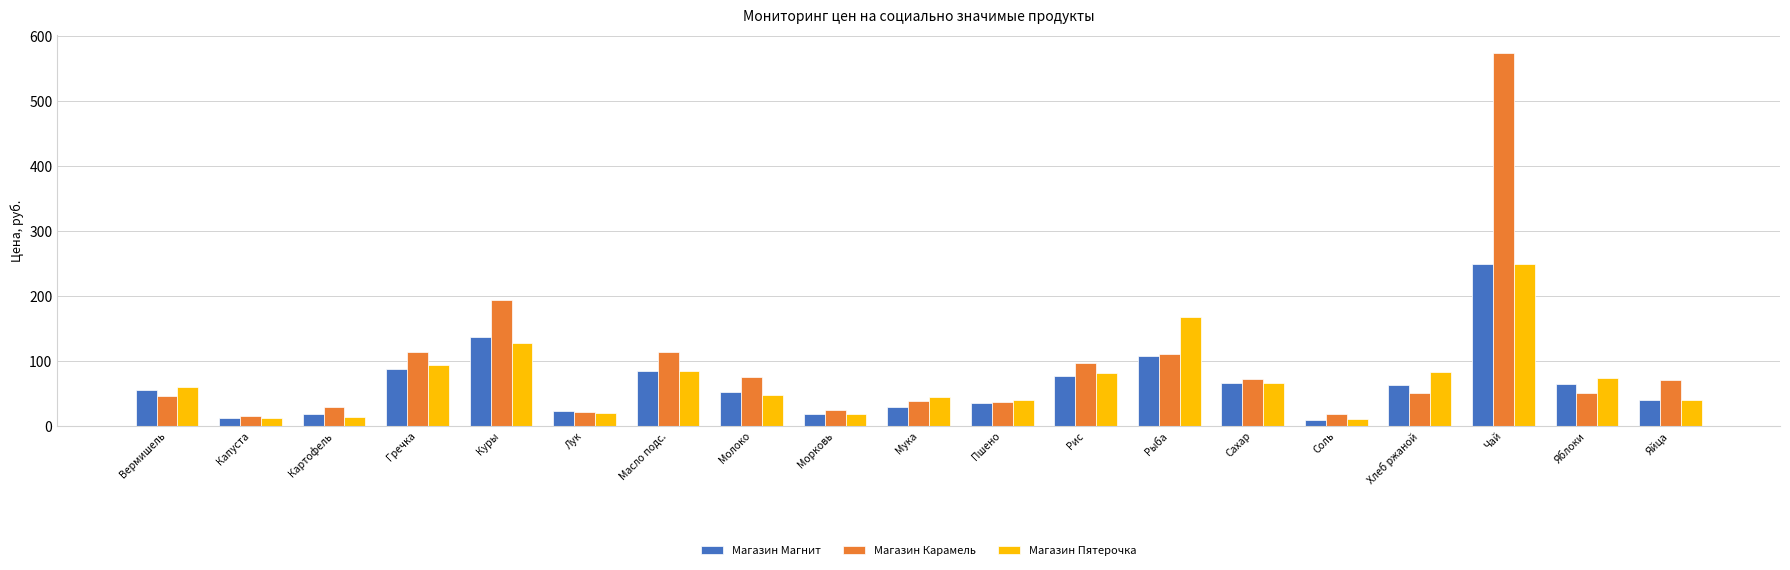

What is the difference between the second highest and second lowest values in the Магазин Магнит series?

123.9